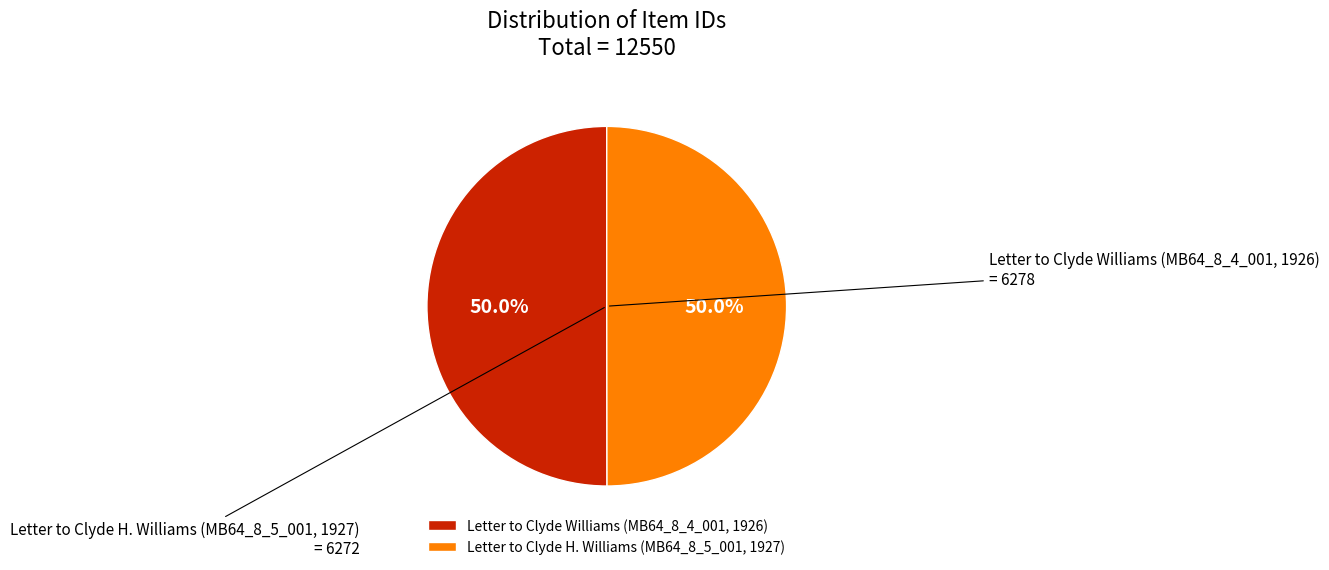

Approximately how many times larger is the value at Letter to Clyde H. Williams (MB64_8_5_001, 1927) compared to Letter to Clyde Williams (MB64_8_4_001, 1926)?

1.0